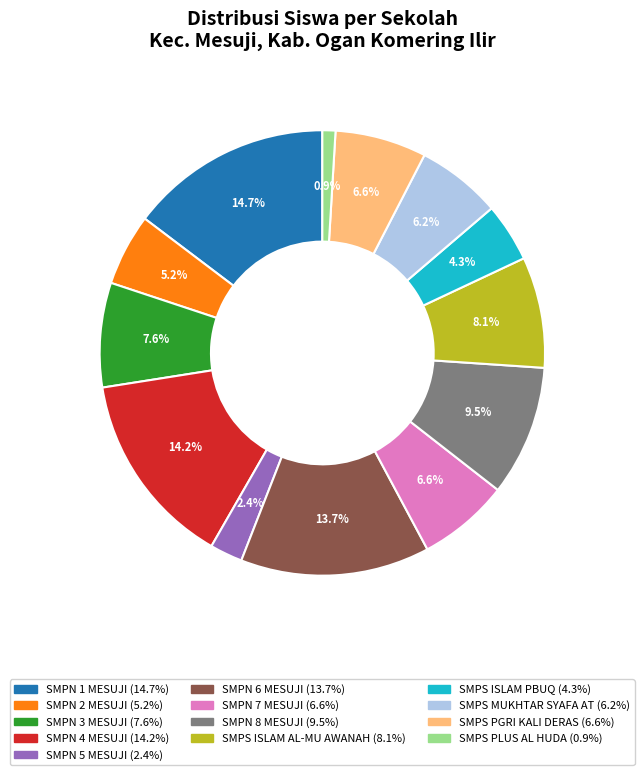

To the nearest percent, what percentage of the pie is SMPN 1 MESUJI?

15%